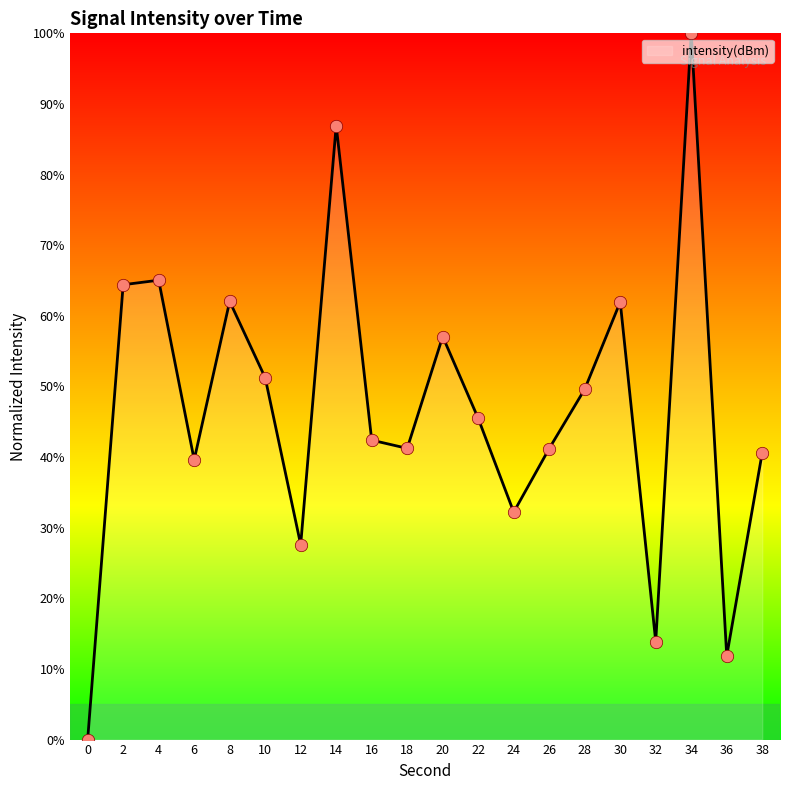

Between 26 and 30, which is larger?

30